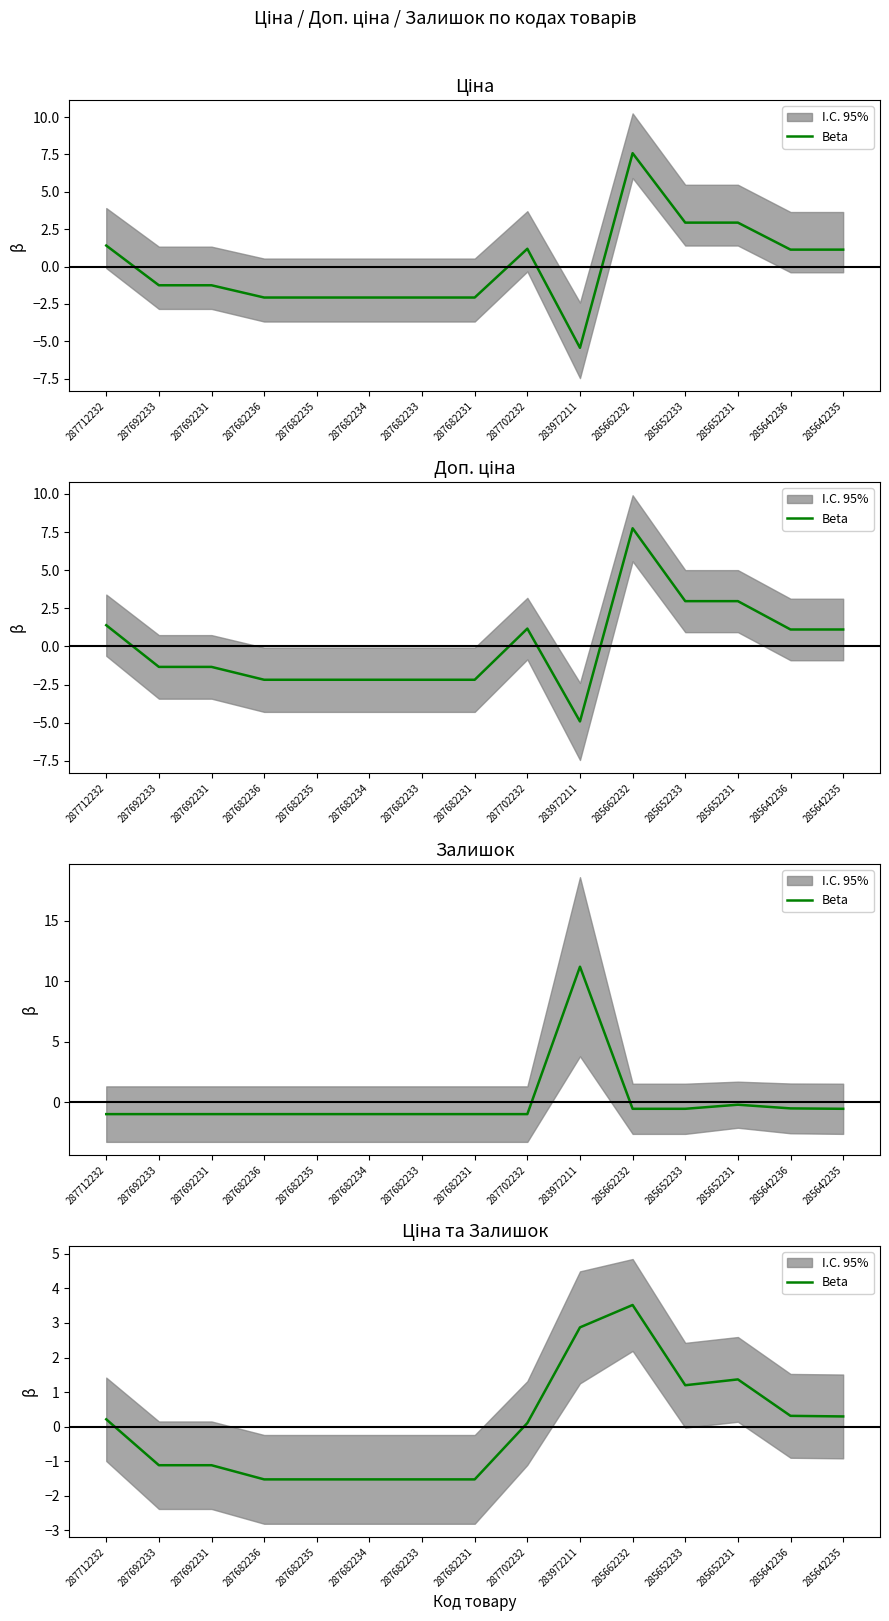

How many values are above zero?

8